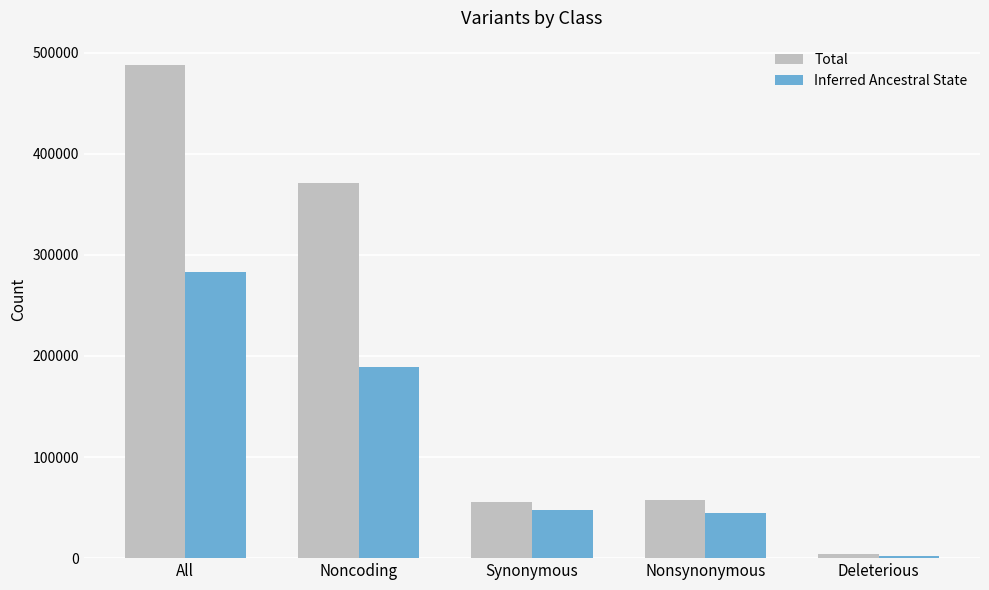

Which series has the largest range (max minus min)?

Total